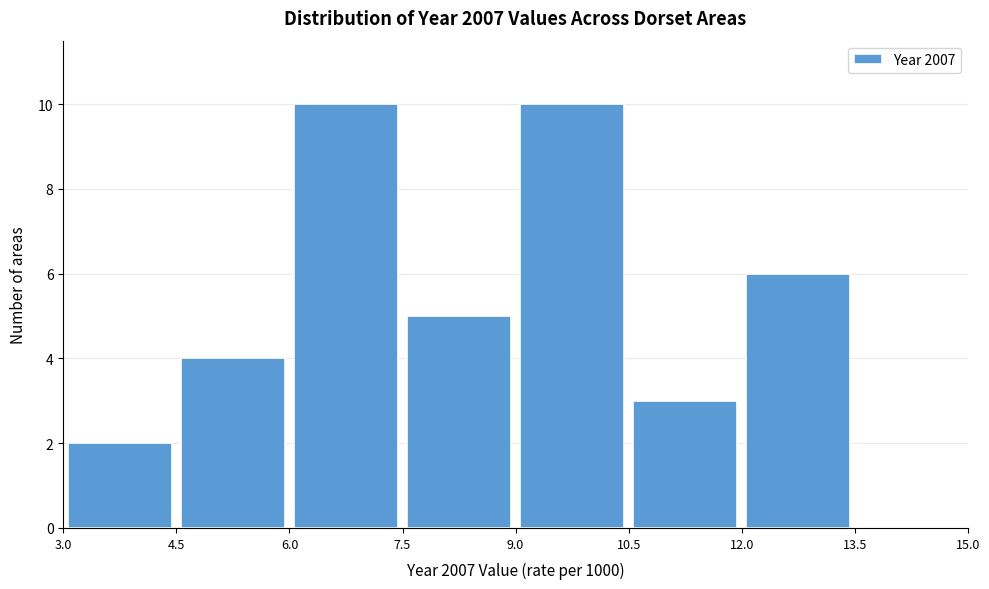

Reading left to right, list every bar in this chart as the range it spans on the x-axis followed by its height. The values are not printed on the chart, so give them approximately, as read against the axis.

3.0 to 4.5: 2
4.5 to 6.0: 4
6.0 to 7.5: 10
7.5 to 9.0: 5
9.0 to 10.5: 10
10.5 to 12.0: 3
12.0 to 13.5: 6
13.5 to 15.0: 0